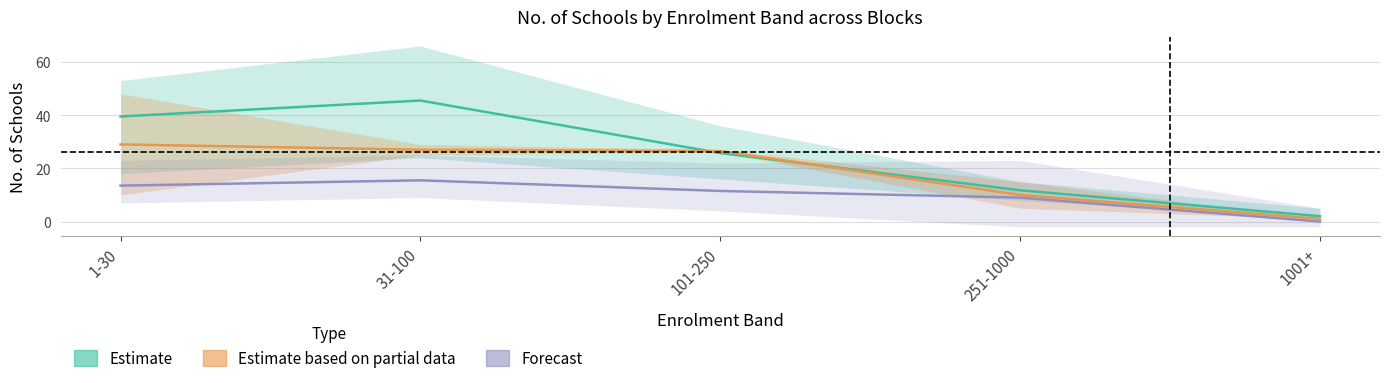

At which category does the chart reach its minimum across all series?

1001+